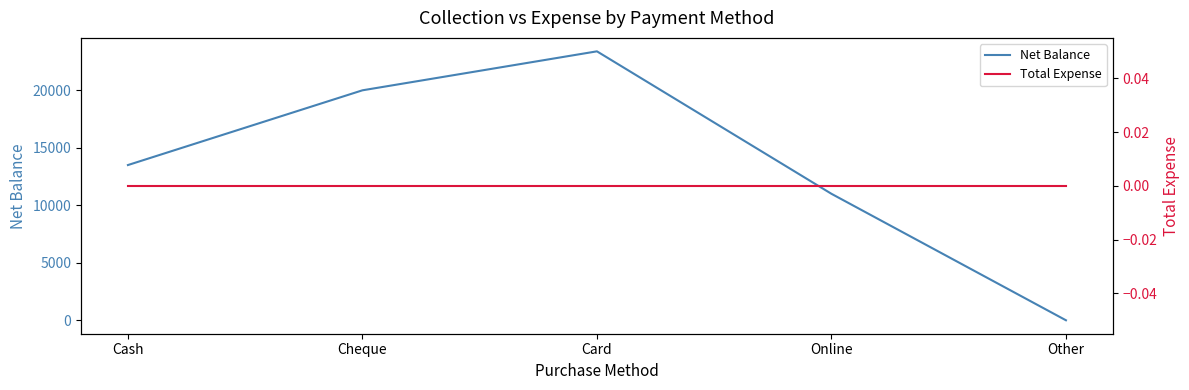

At how many categories does at least one series exceed 14003?

2